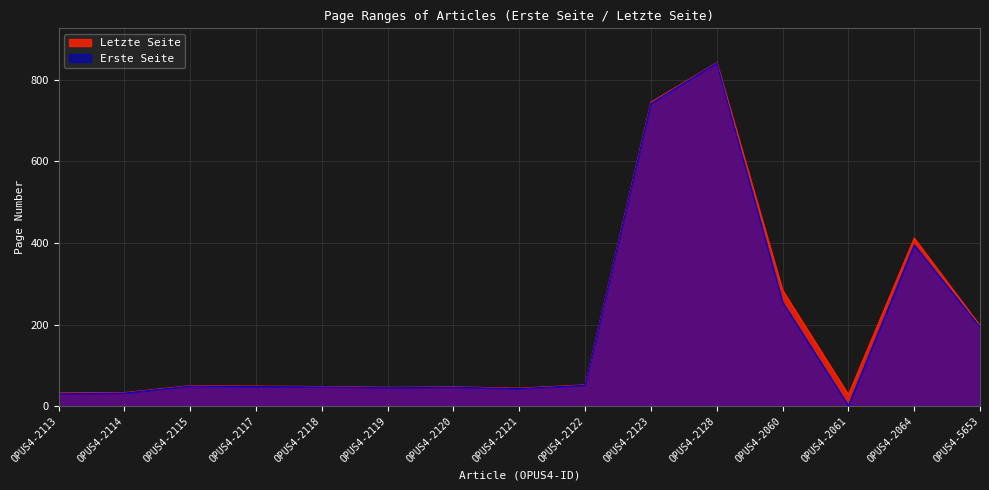

What is the label of the 5th point from the right?

OPUS4-2128